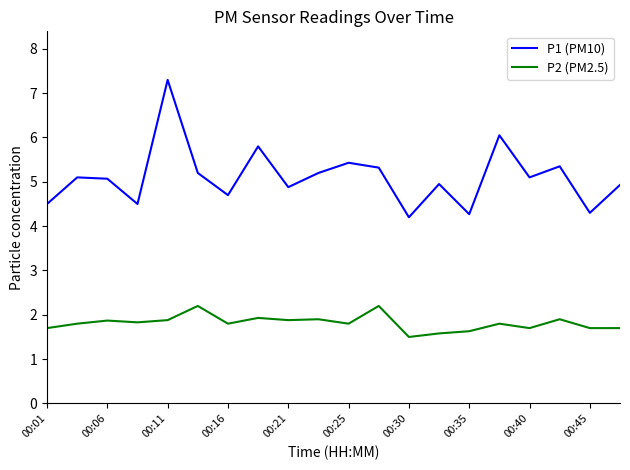

What is the highest value of the P1 (PM10) series?

7.3